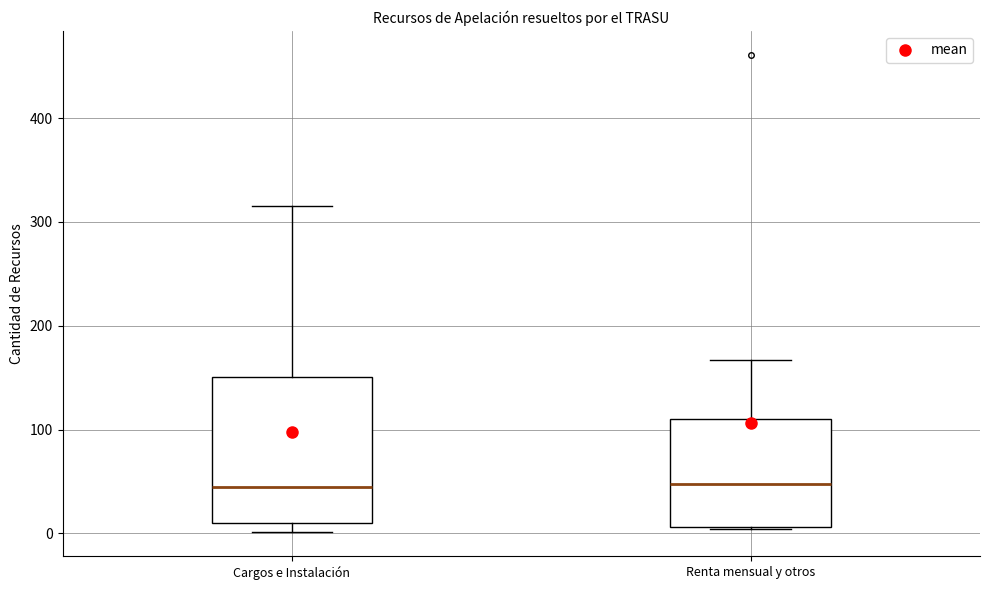

Comparing the boxes themselves (not the whiskers), which one is the tallest?

Cargos e Instalación